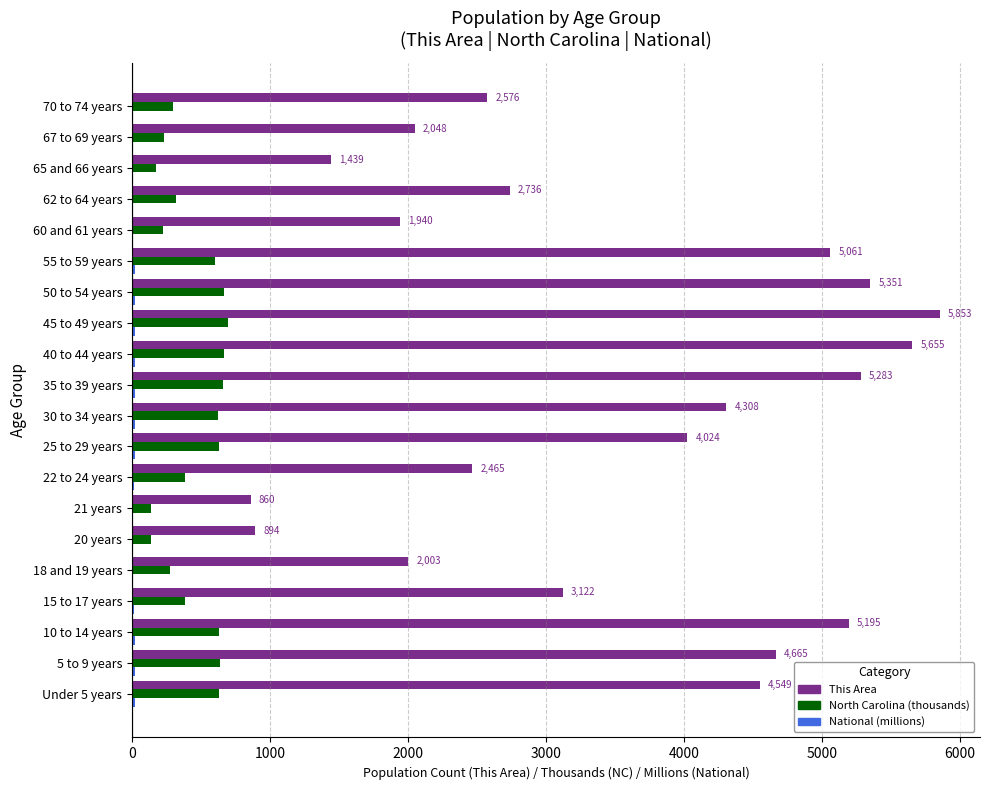

Between 30 to 34 years and 60 and 61 years, which series saw the biggest shift?

This Area